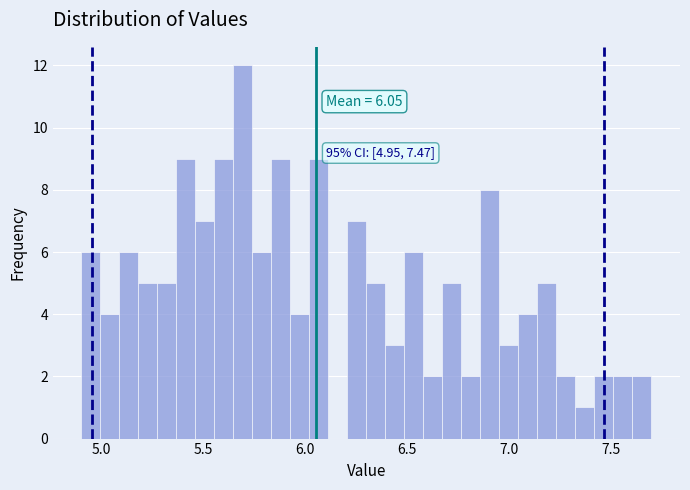

Around what value on the x-axis is the tallest bar? Give the approximate position of its centre, as read against the axis.

5.70